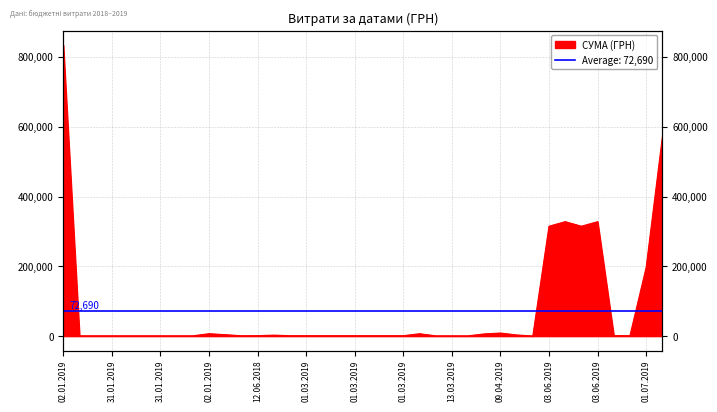

What is the difference between the maximum and second lowest values?

833027.5